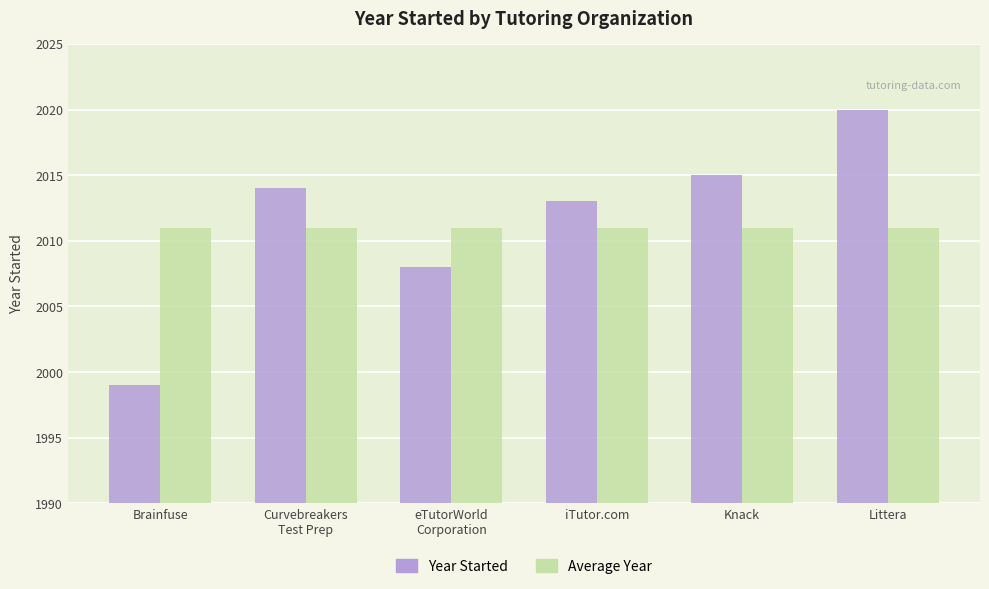

How many categories are shown in the chart?

6